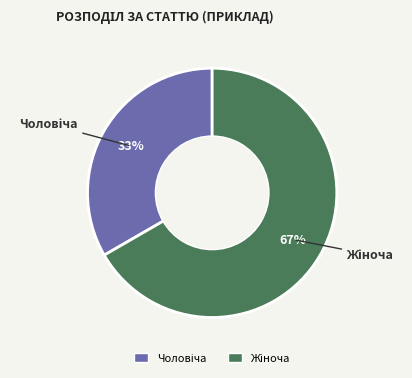

Is there a majority slice in this chart?

Yes